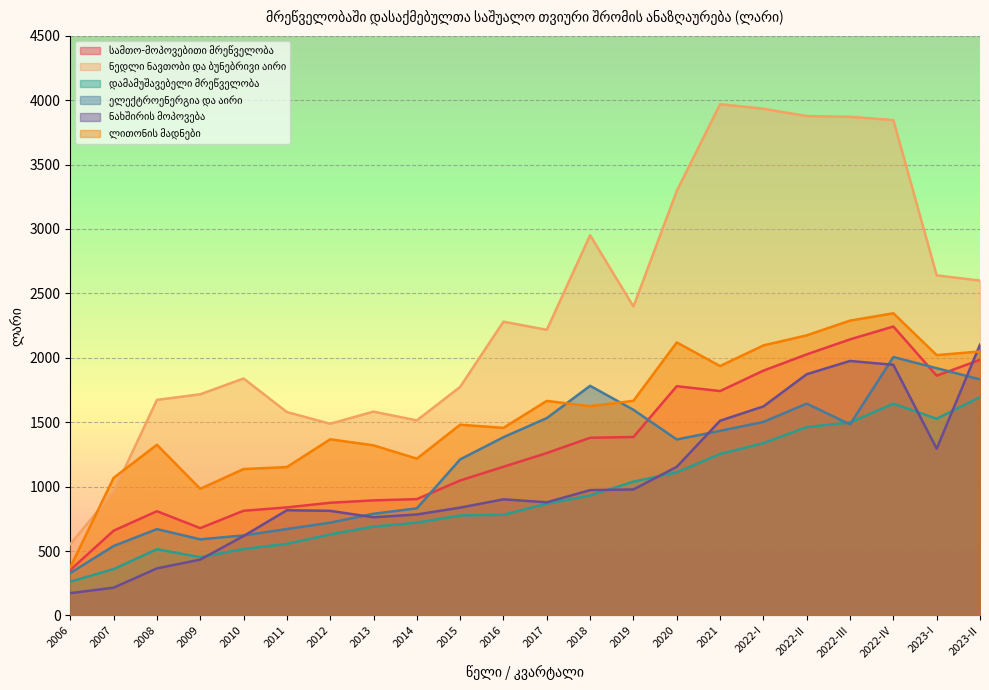

What position from the right is 2012?

16